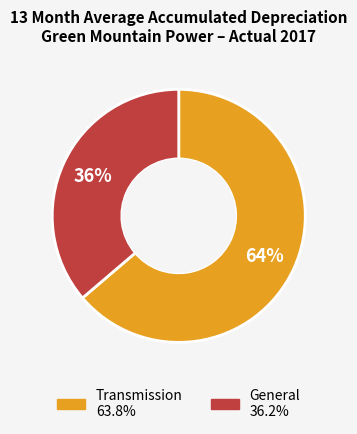

Is it true that General is 36% of the pie?

True